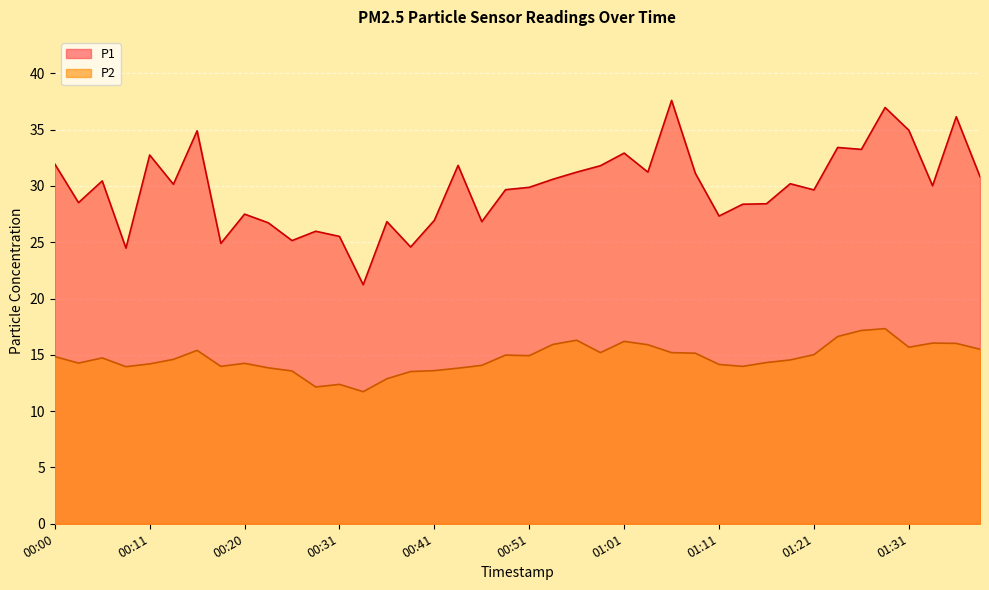

True or false: P1 has a value of 28.4 at 01:16.

True